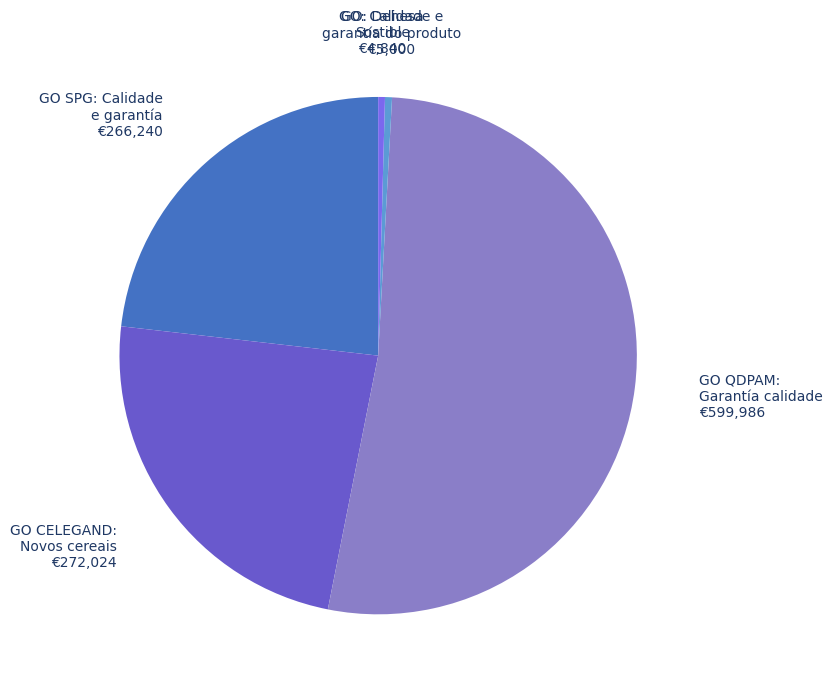

How many segments does this pie chart have?

5